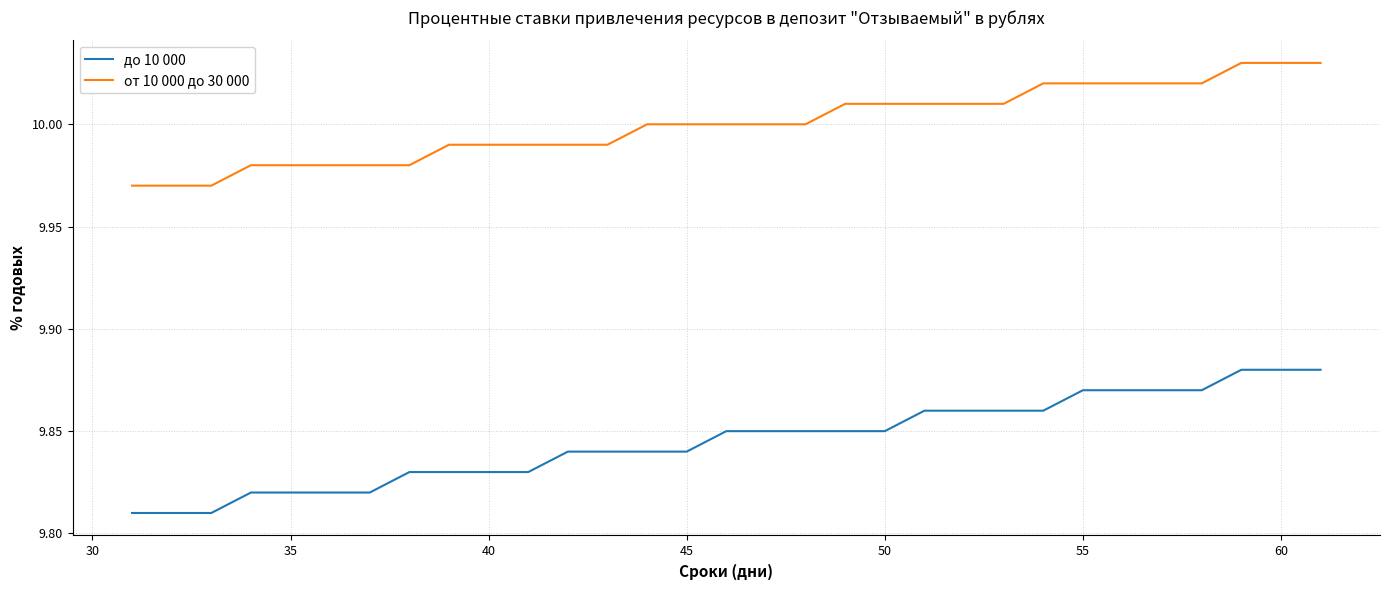

List the series in order of their peak value, highest first.

от 10 000 до 30 000, до 10 000